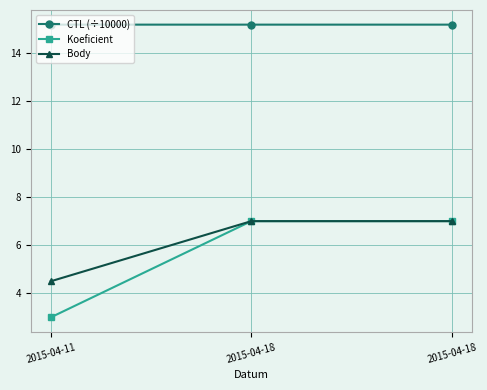

How many lines are shown in the chart?

3